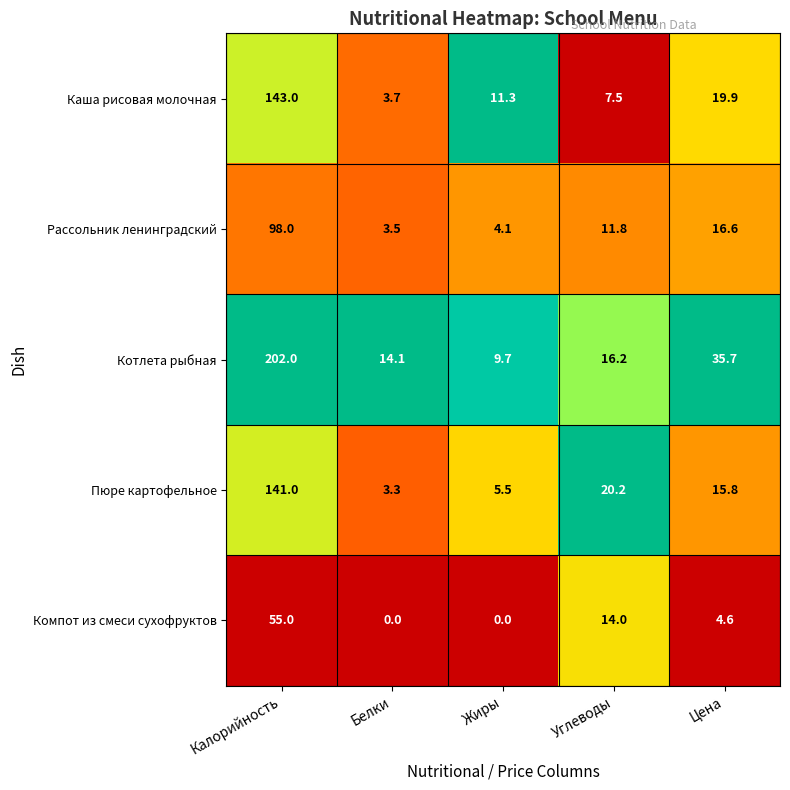

Reading left to right, transcribe all the data shown in this chart.

Каша рисовая молочная: 143.0	3.7	11.3	7.5	19.9
Рассольник ленинградский: 98.0	3.5	4.1	11.8	16.6
Котлета рыбная: 202.0	14.1	9.7	16.2	35.7
Пюре картофельное: 141.0	3.3	5.5	20.2	15.8
Компот из смеси сухофруктов: 55.0	0.0	0.0	14.0	4.6